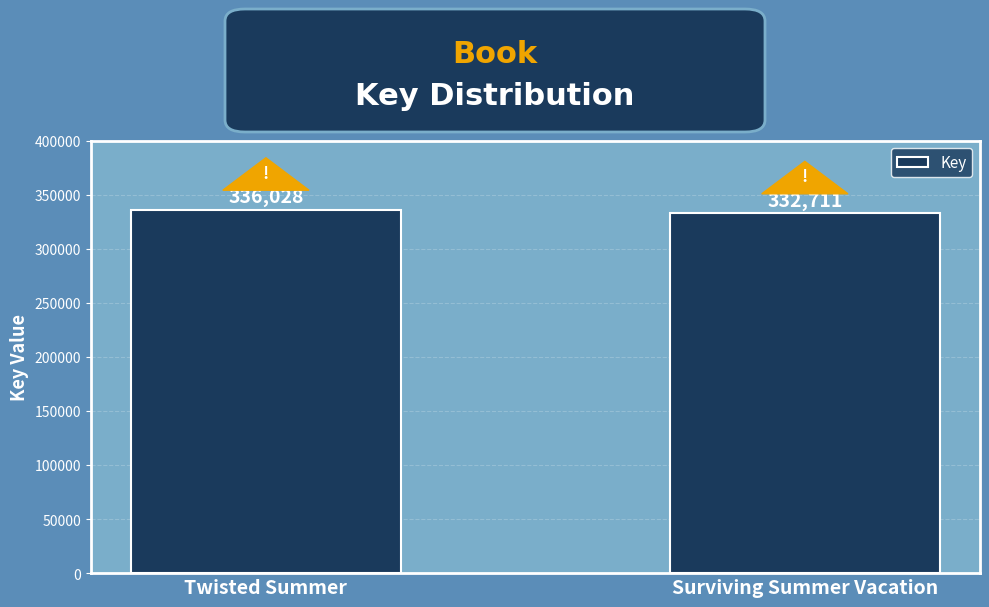

Approximately how many times larger is the value at Twisted Summer compared to Surviving Summer Vacation?

1.0